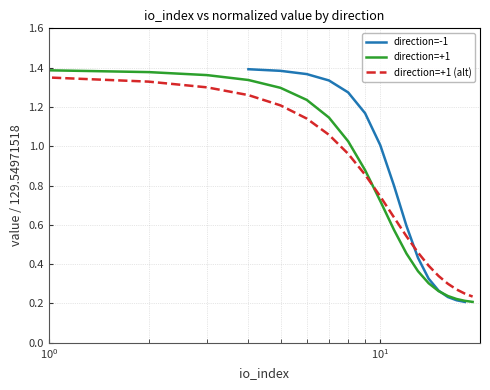

What is the difference between the maximum and minimum values in the direction=+1 (alt) series?

1.1